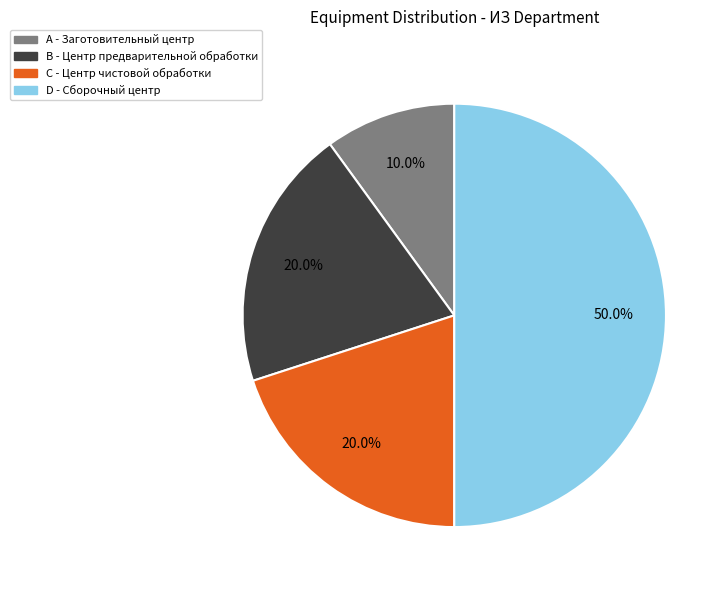

What portion of the pie excludes D?

50.0%